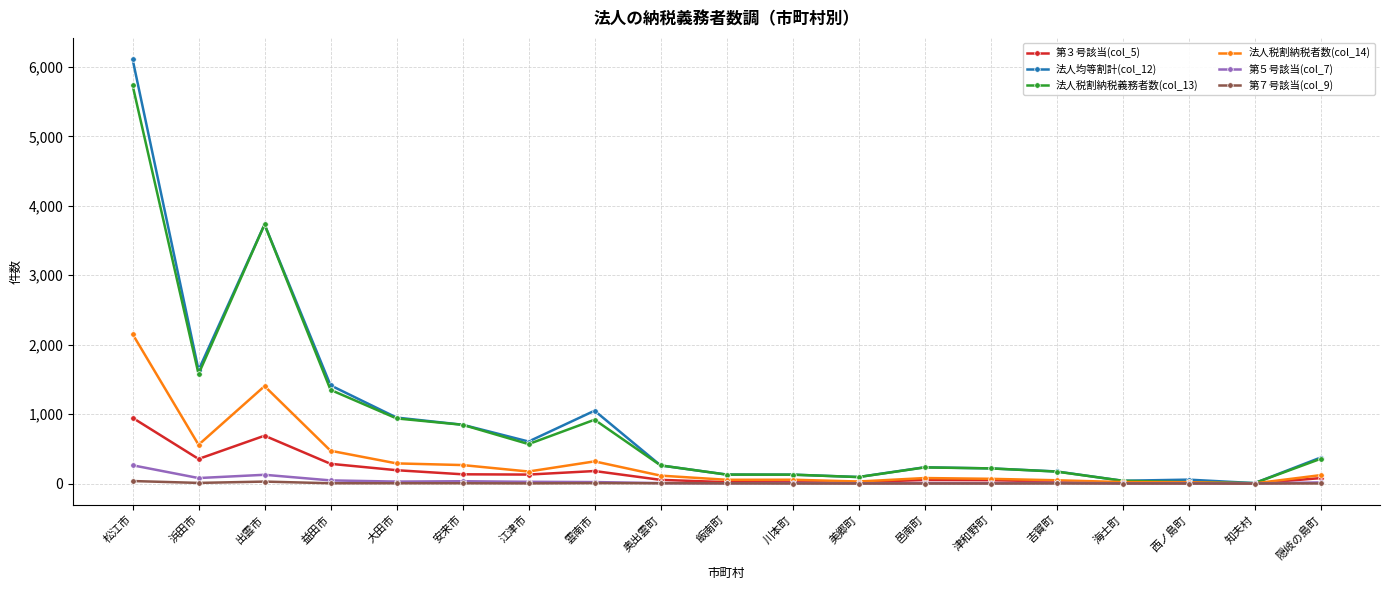

The value of 法人税割納税義務者数(col_13) at 大田市 is 938. True or false?

True